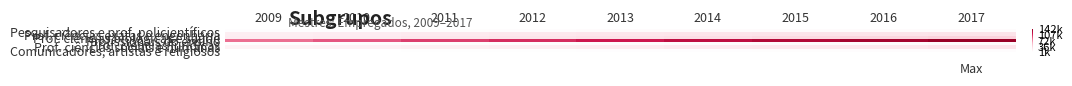

Which has a higher value, 2016 or 2012?

2016